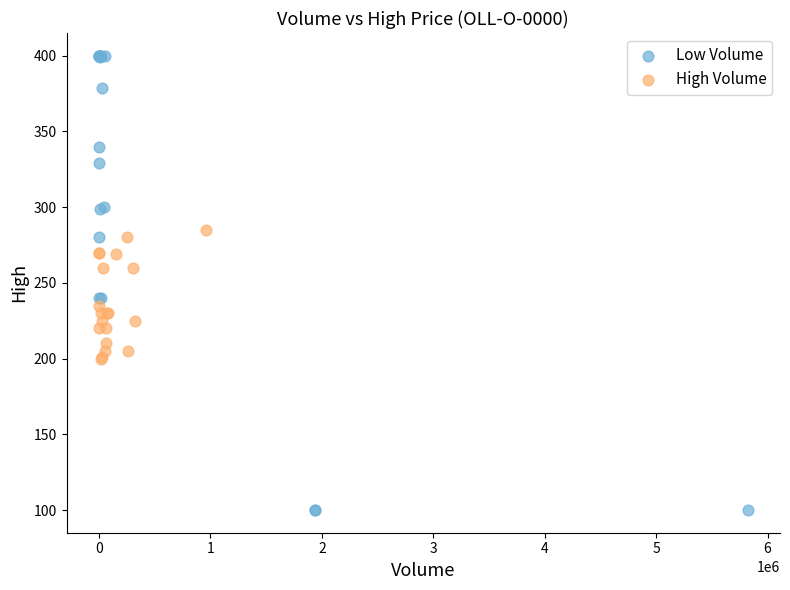

Which series reaches the minimum Y coordinate?

Low Volume